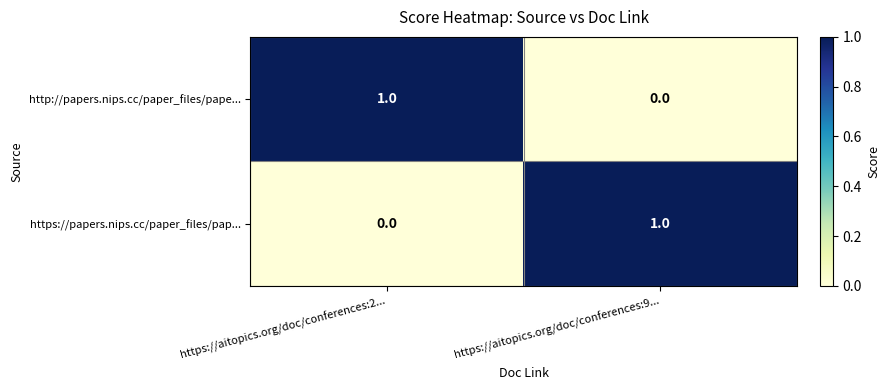

How many values in https://papers.nips.cc/paper_files/pap... are above zero?

1